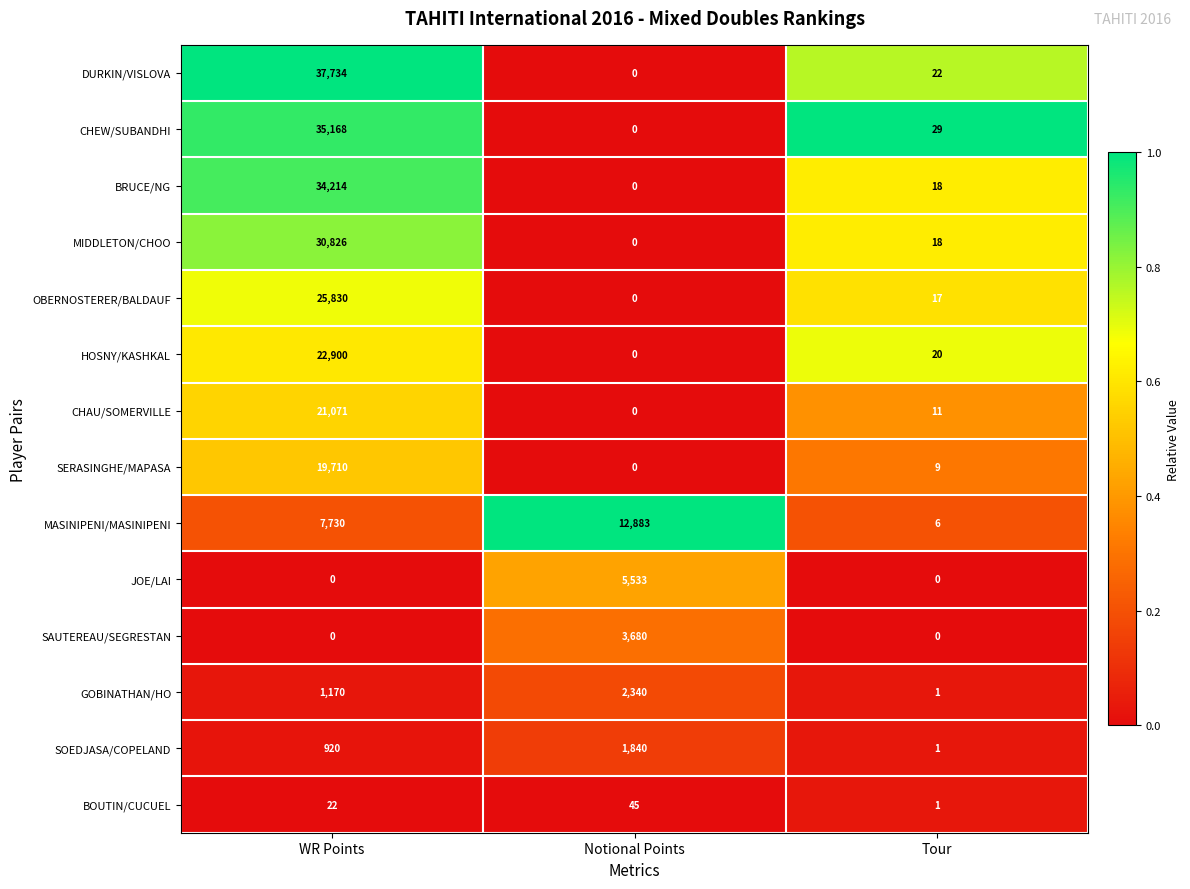

Which series has the largest range (max minus min)?

DURKIN/VISLOVA